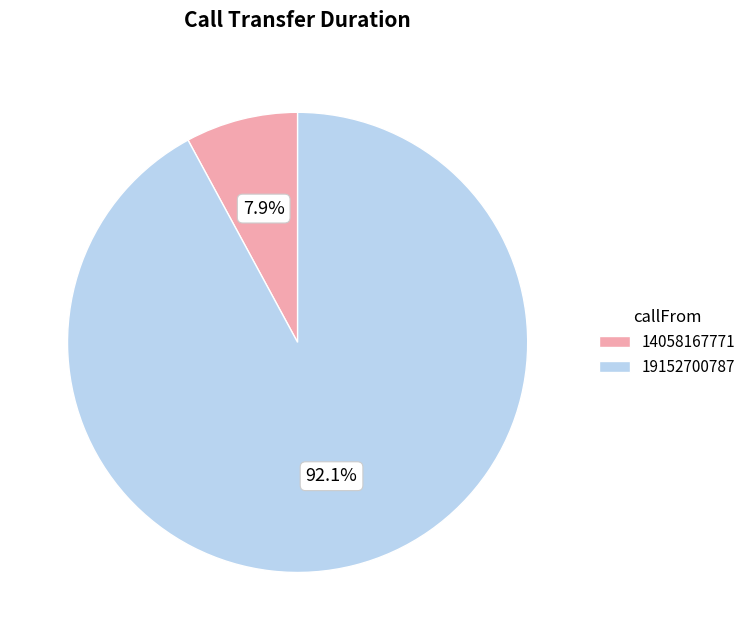

To the nearest percent, what is the difference between the 19152700787 and 14058167771 slice percentages?

84%